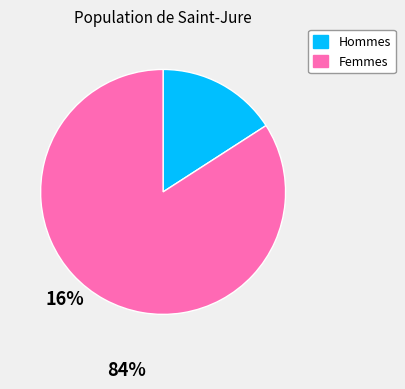

How many segments does this pie chart have?

2